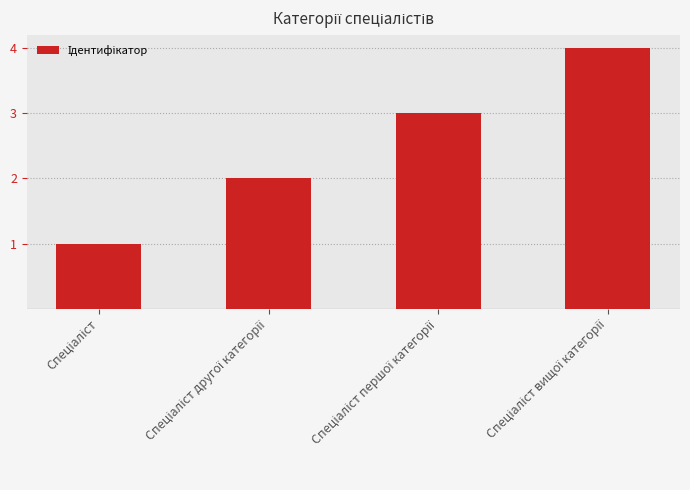

How many values are below 3?

2